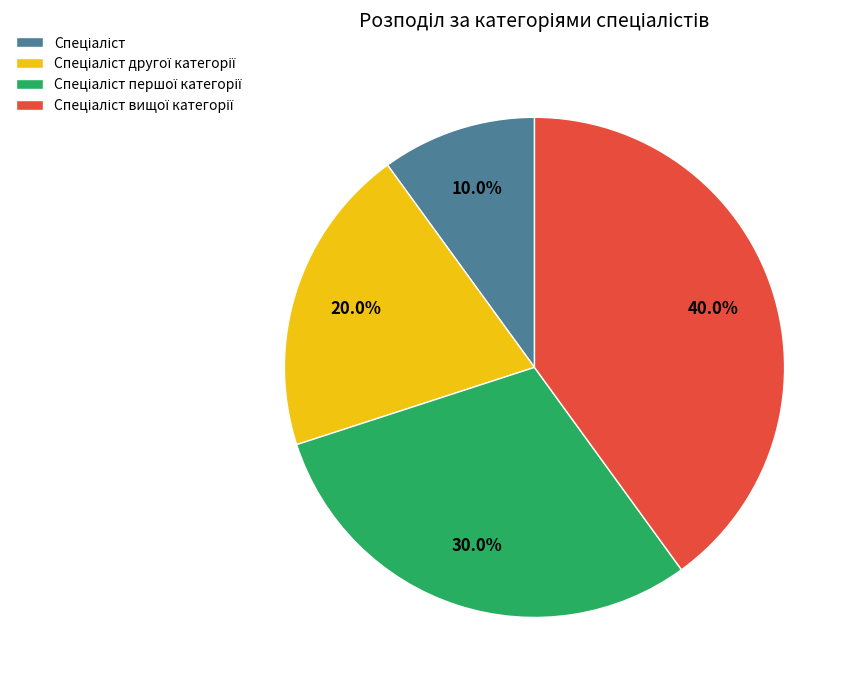

Is there a majority slice in this chart?

No